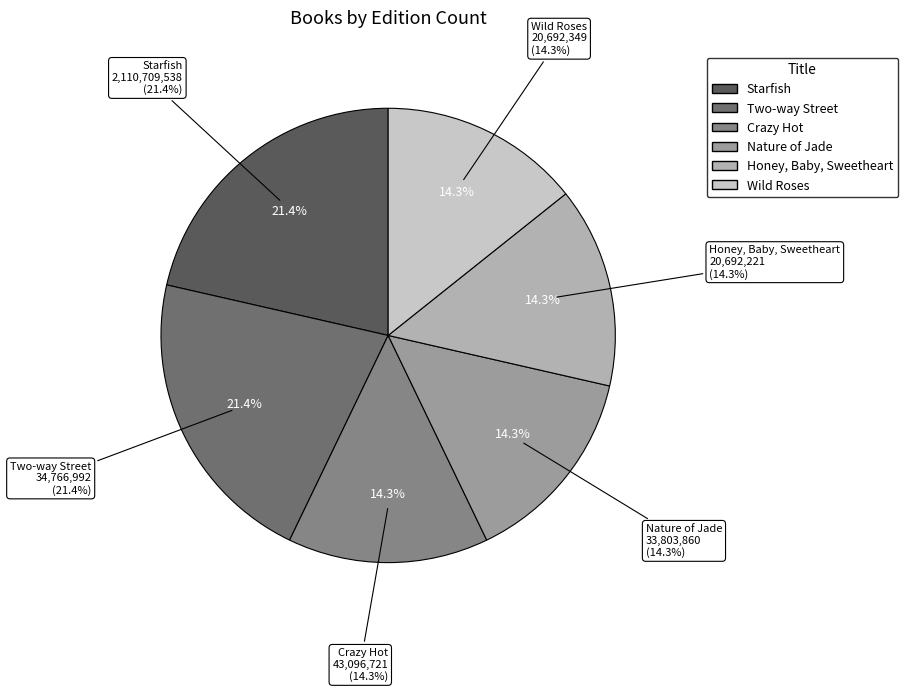

The Honey, Baby, Sweetheart slice represents 25% of the pie. True or false?

False